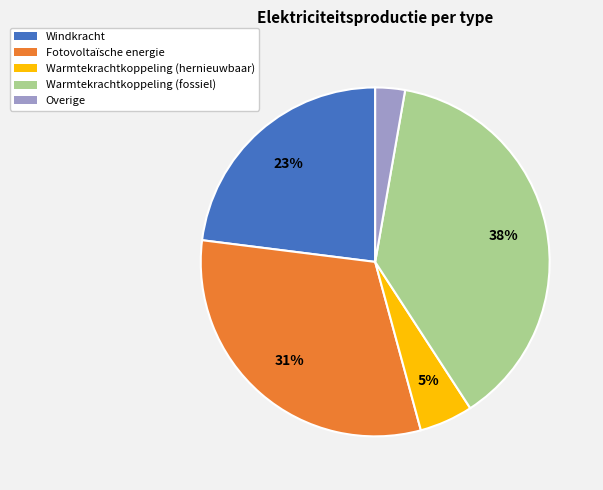

The Windkracht slice represents 35% of the pie. True or false?

False